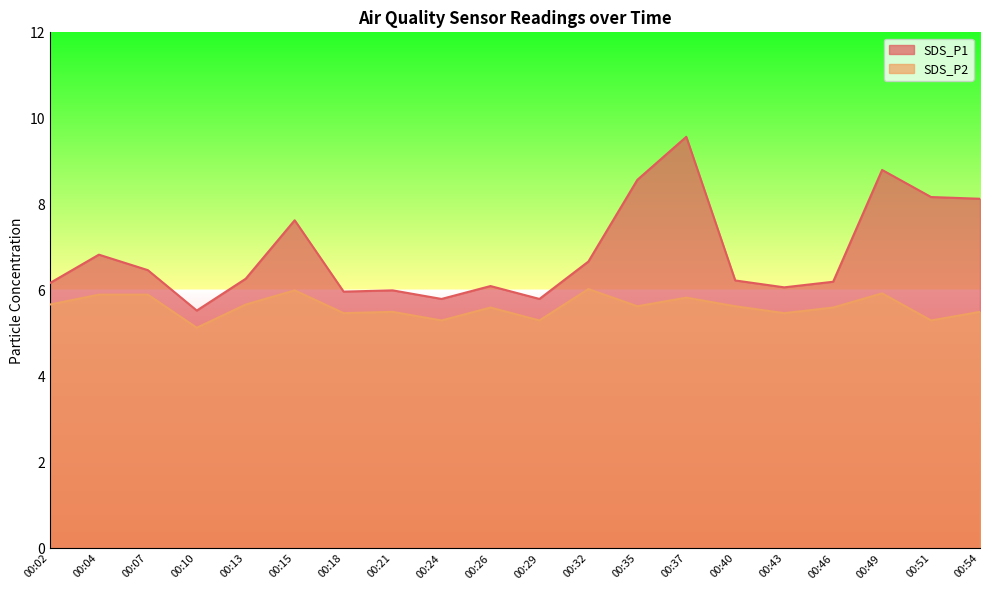

What is the value of the SDS_P2 point at the 1st from the left?

5.7